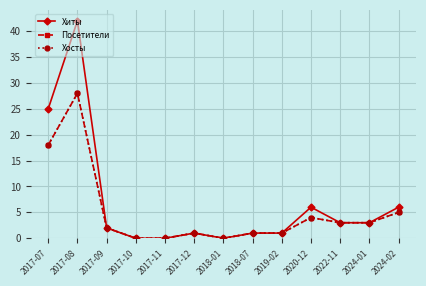

True or false: Посетители and Хосты intersect in this chart.

False